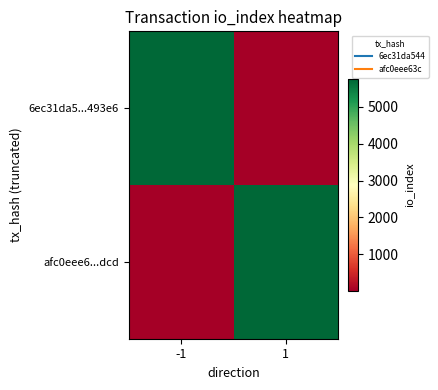

Reading left to right, extract all data points from this chart.

6ec31da5...493e6: -1=5738	1=17
afc0eee6...dcd: -1=17	1=5738